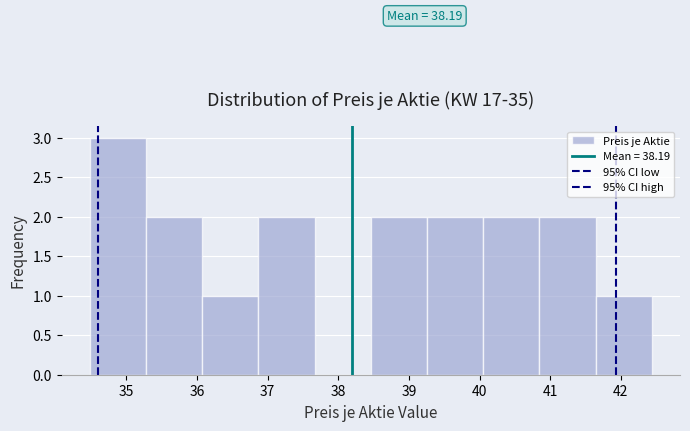

Over which range of the x-axis is the bar tallest?

34.5 to 35.3